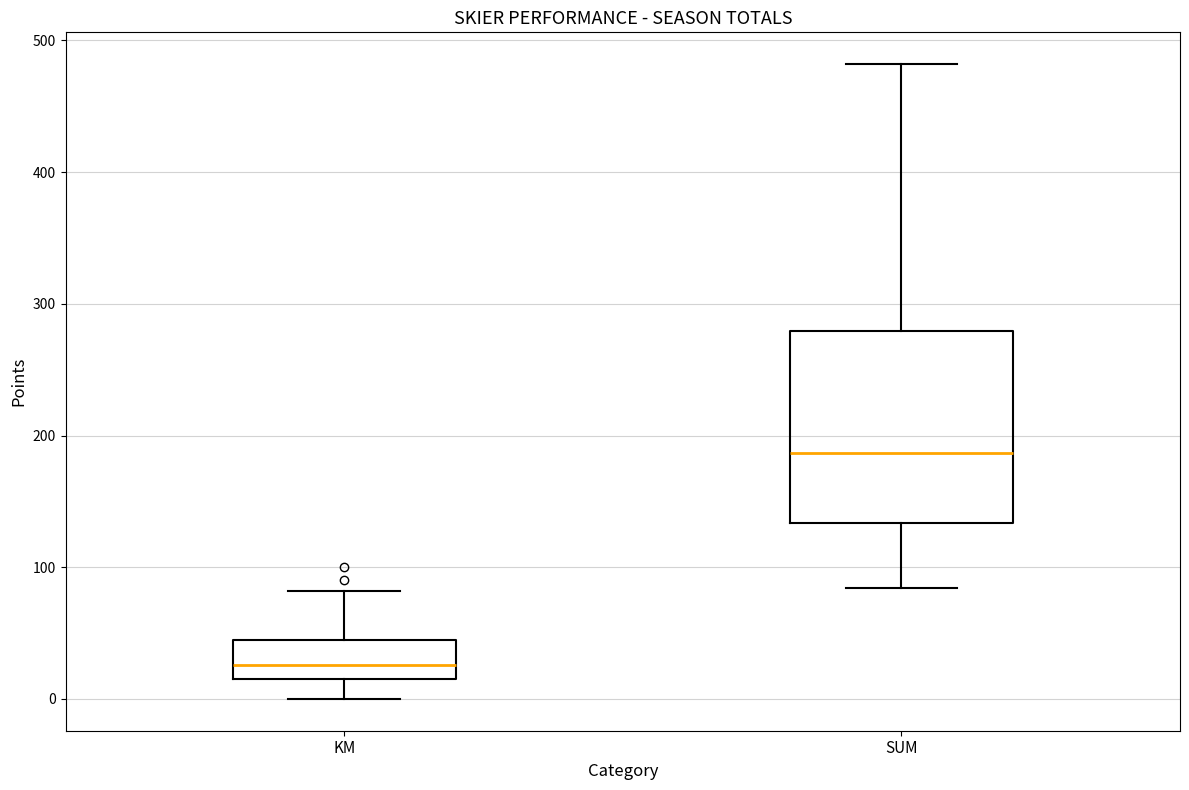

Which box is the tallest, from its lower edge to its upper edge?

SUM